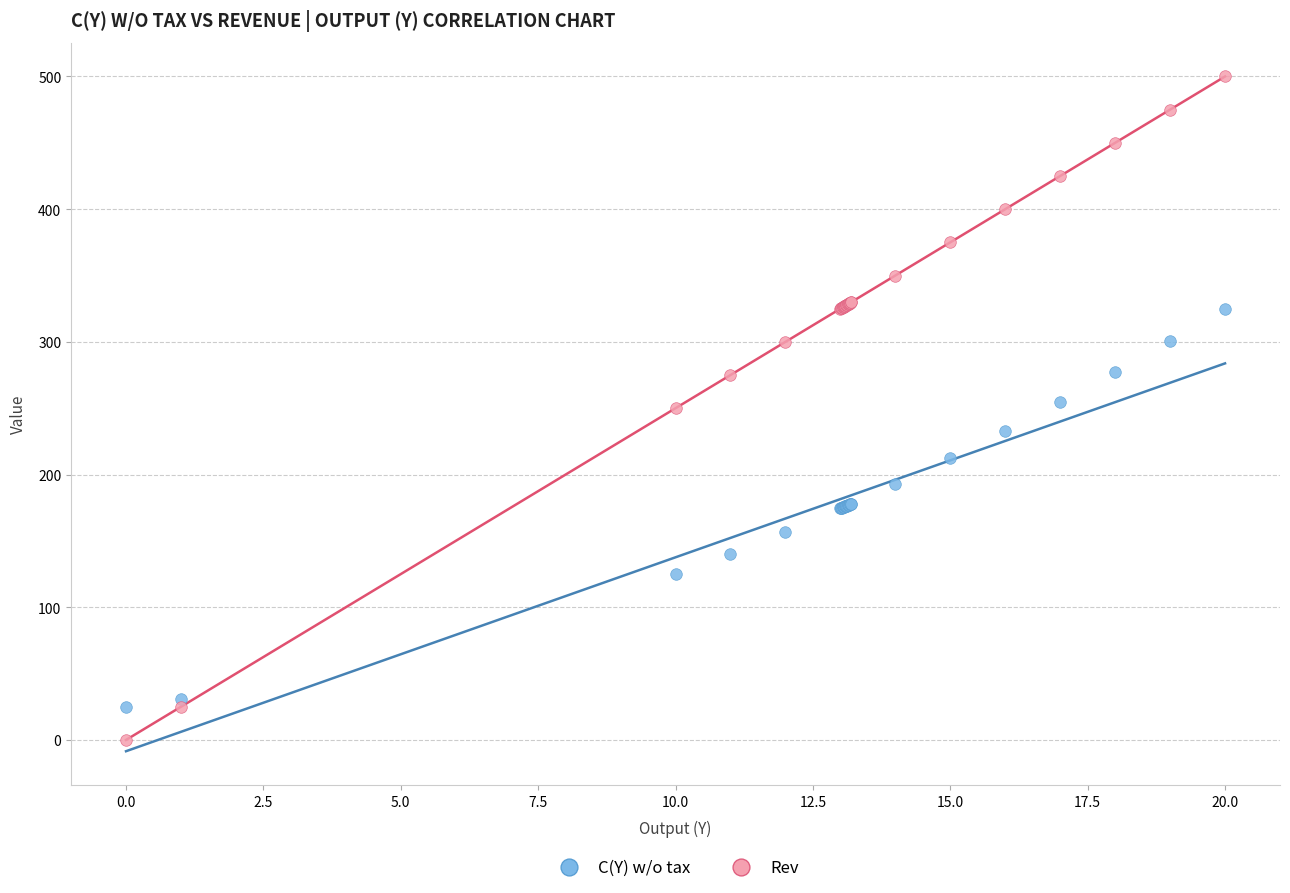

What is the X range (max minus min) for the scatter plot?

20.0